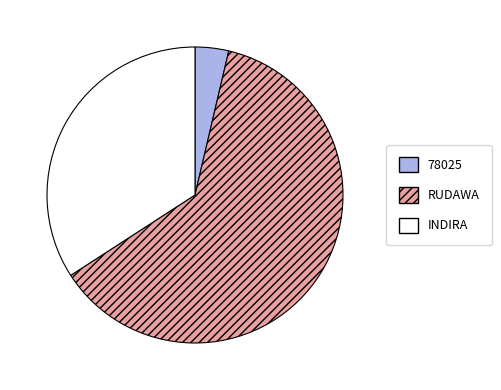

Combined, do 78025 and INDIRA account for over 50%?

No